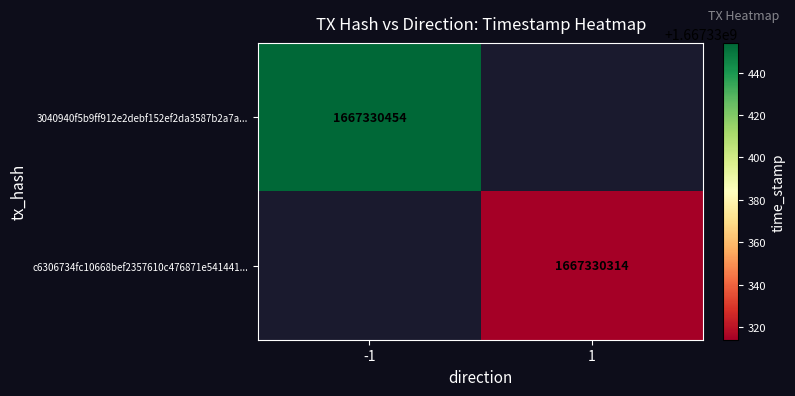

Reading left to right, list all the values displayed in this chart.

3040940f5b9ff912e2debf152ef2da3587b2a7a: direction=-1	time_stamp=1667330454
c6306734fc10668bef2357610c476871e541441: direction=1	time_stamp=1667330314